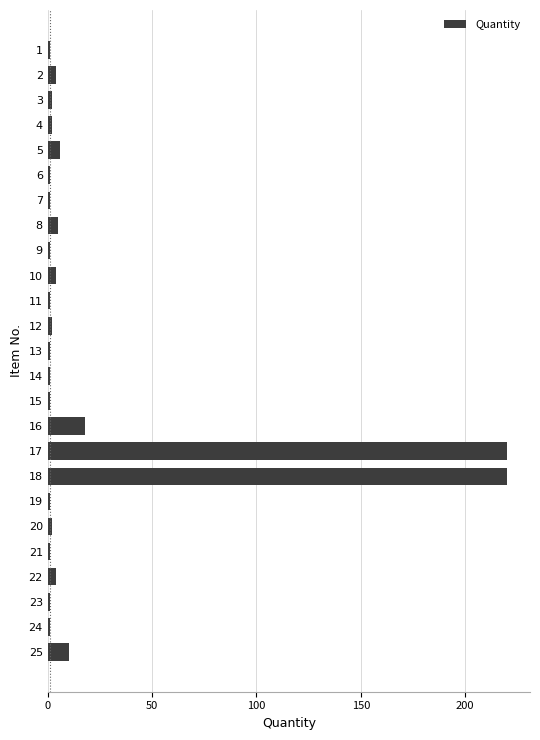

The chart shows a value of 1 at 21. True or false?

True